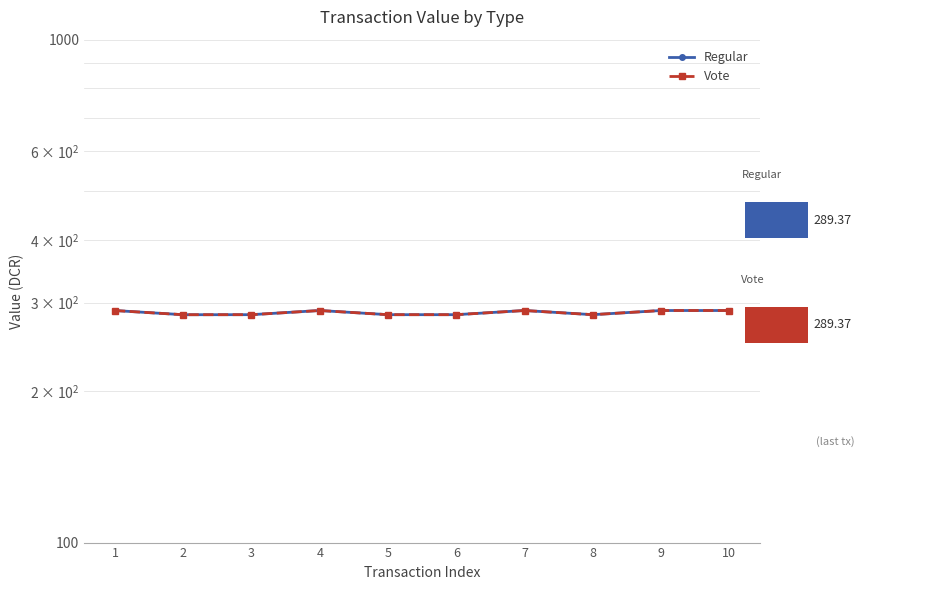

Which series has the largest range (max minus min)?

Regular